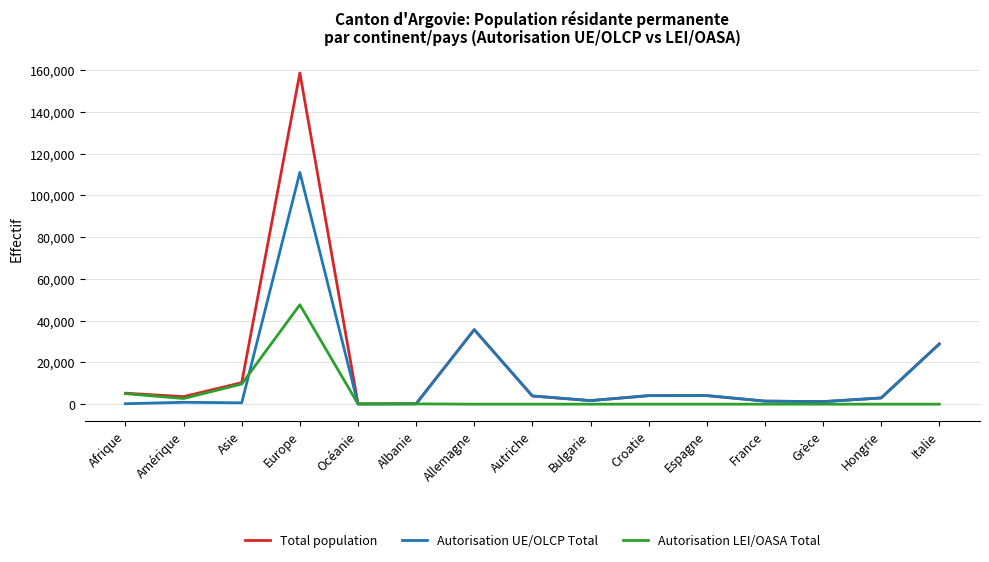

Where do Autorisation UE/OLCP Total and Autorisation LEI/OASA Total first cross each other?

Asie and Europe